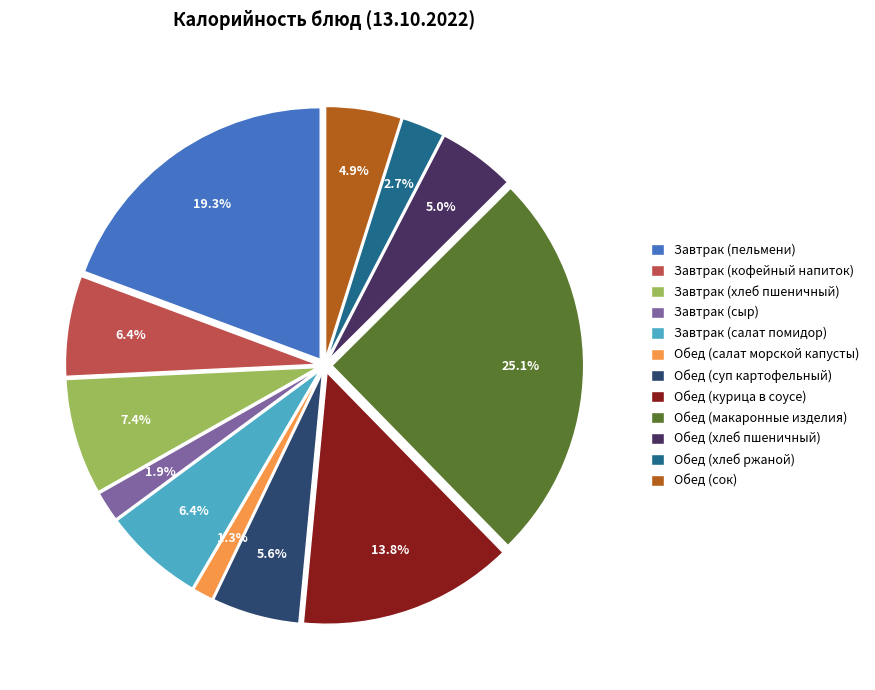

Count the number of slices in the pie.

12